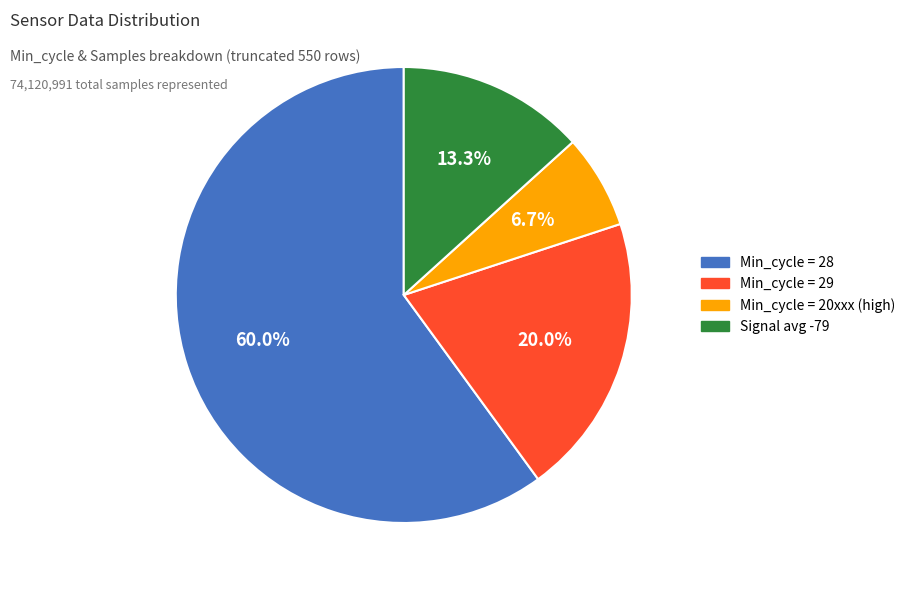

Is there a majority slice in this chart?

Yes